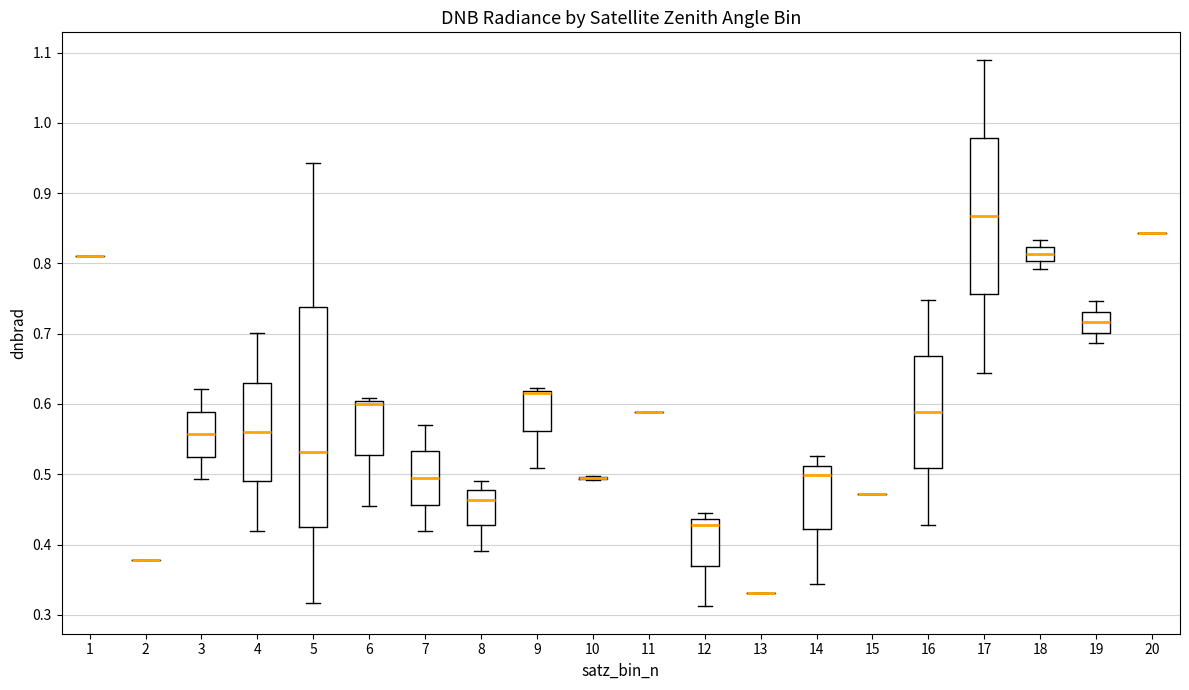

Reading left to right, read every box against the y-axis: the position of its median line, the range the box covers, and the ends of its whiskers. The values are not printed on the chart, so give them approximately, as read against the axis.

1: box collapsed to a line at 0.81, whiskers 0.81 to 0.81
2: box collapsed to a line at 0.38, whiskers 0.38 to 0.38
3: median 0.56, box 0.53 to 0.59, whiskers 0.49 to 0.62
4: median 0.56, box 0.49 to 0.63, whiskers 0.42 to 0.70
5: median 0.53, box 0.42 to 0.74, whiskers 0.32 to 0.94
6: median 0.60 (just below the box's upper edge), box 0.53 to 0.60, whiskers 0.45 to 0.61
7: median 0.49, box 0.46 to 0.53, whiskers 0.42 to 0.57
8: median 0.46, box 0.43 to 0.48, whiskers 0.39 to 0.49
9: median 0.62 (drawn on the box's upper edge), box 0.56 to 0.62, whiskers 0.51 to 0.62 (just above the box's upper edge)
10: box collapsed to a line at 0.49, whiskers 0.49 to 0.50
11: box collapsed to a line at 0.59, whiskers 0.59 to 0.59
12: median 0.43, box 0.37 to 0.44, whiskers 0.31 to 0.44 (just above the box's upper edge)
13: box collapsed to a line at 0.33, whiskers 0.33 to 0.33
14: median 0.50, box 0.42 to 0.51, whiskers 0.34 to 0.53
15: box collapsed to a line at 0.47, whiskers 0.47 to 0.47
16: median 0.59, box 0.51 to 0.67, whiskers 0.43 to 0.75
17: median 0.87, box 0.76 to 0.98, whiskers 0.64 to 1.09
18: median 0.81, box 0.80 to 0.82, whiskers 0.79 to 0.83
19: median 0.72, box 0.70 to 0.73, whiskers 0.69 to 0.75
20: box collapsed to a line at 0.84, whiskers 0.84 to 0.84